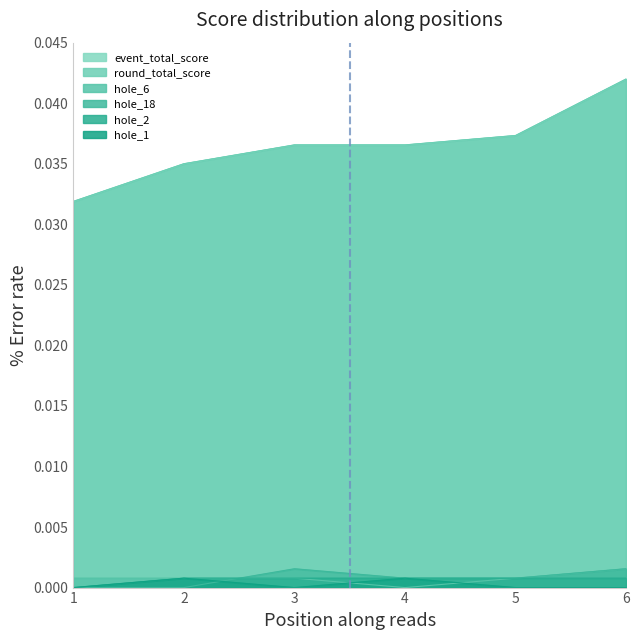

The value of round_total_score at 1 is 0.0. True or false?

False